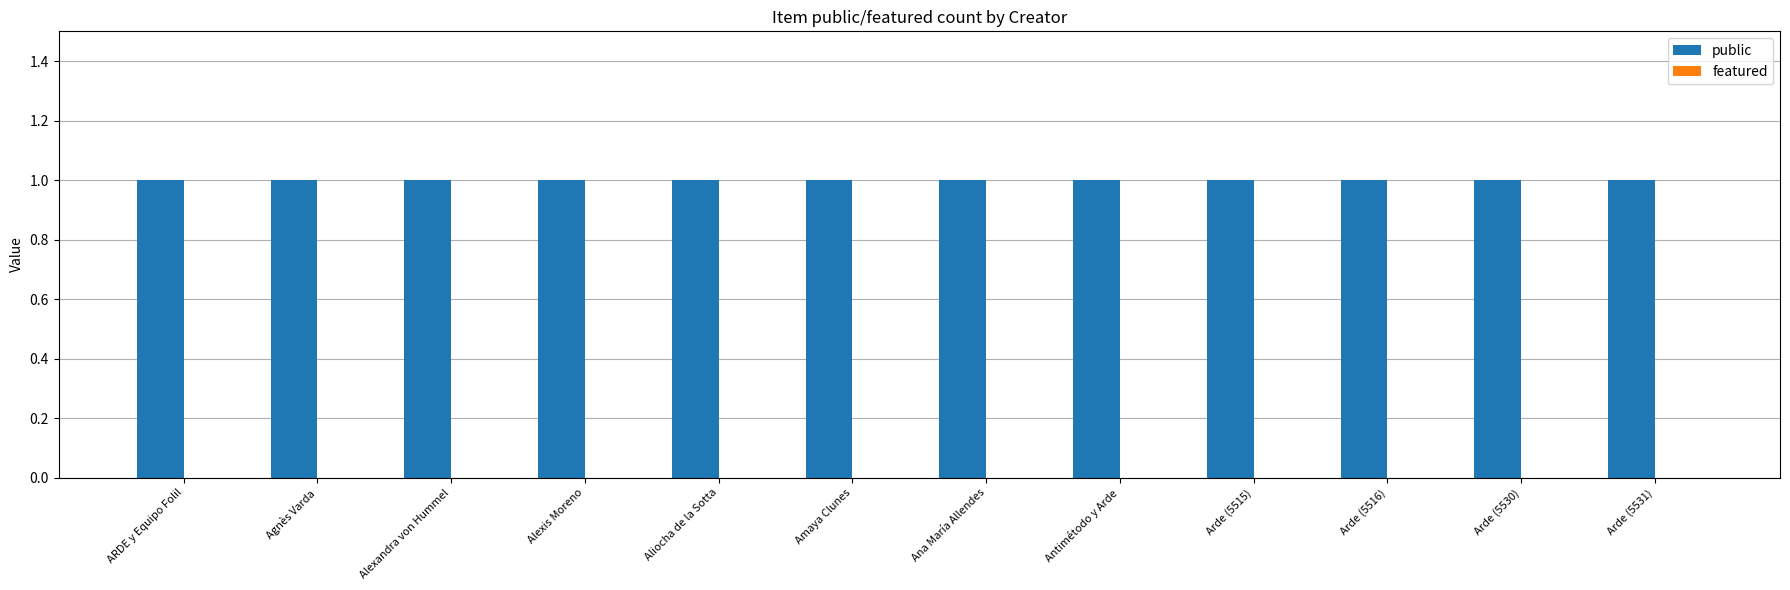

Is the value of featured at Arde (5530) greater than the value of public at Arde (5515)?

No